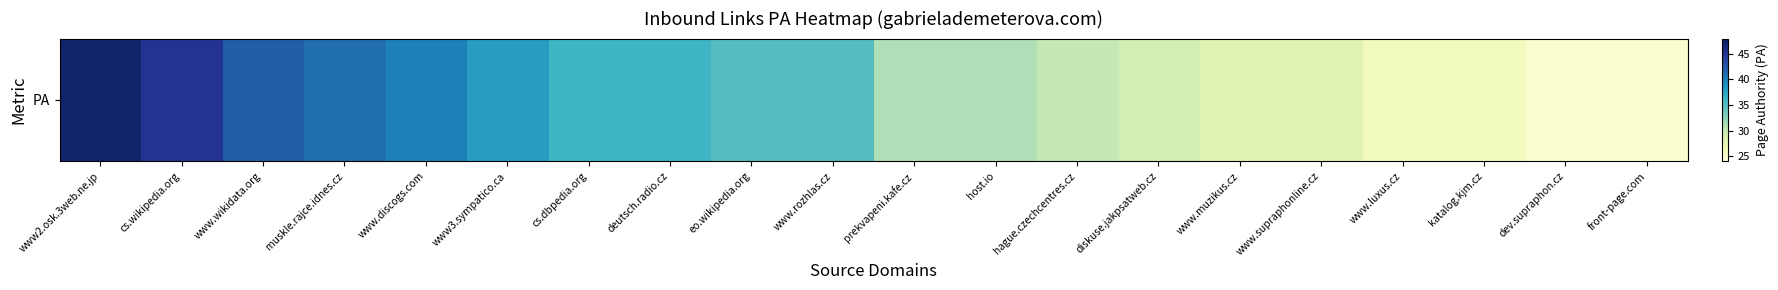

Reading left to right, transcribe all the data shown in this chart.

www2.osk.3web.ne.jp=47	cs.wikipedia.org=45	www.wikidata.org=42	muskle.rajce.idnes.cz=41	www.discogs.com=40	www3.sympatico.ca=38	cs.dbpedia.org=36	deutsch.radio.cz=36	eo.wikipedia.org=35	www.rozhlas.cz=35	prekvapeni.kafe.cz=31	host.io=31	hague.czechcentres.cz=30	diskuse.jakpsatweb.cz=29	www.muzikus.cz=28	www.supraphonline.cz=28	www.luxus.cz=26	katalog.kjm.cz=26	dev.supraphon.cz=25	front-page.com=25